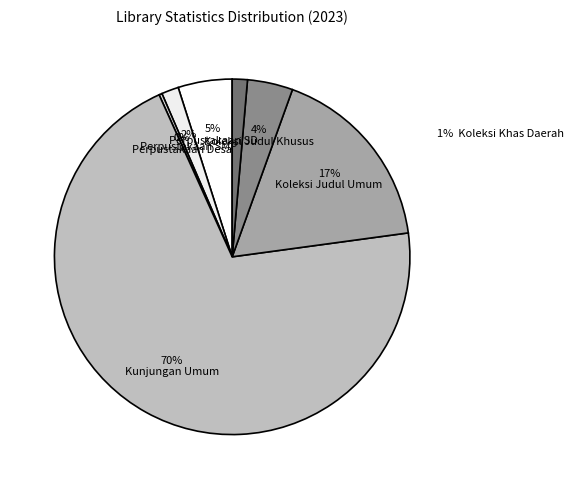

Is it true that Perpustakaan SD is 5% of the pie?

True